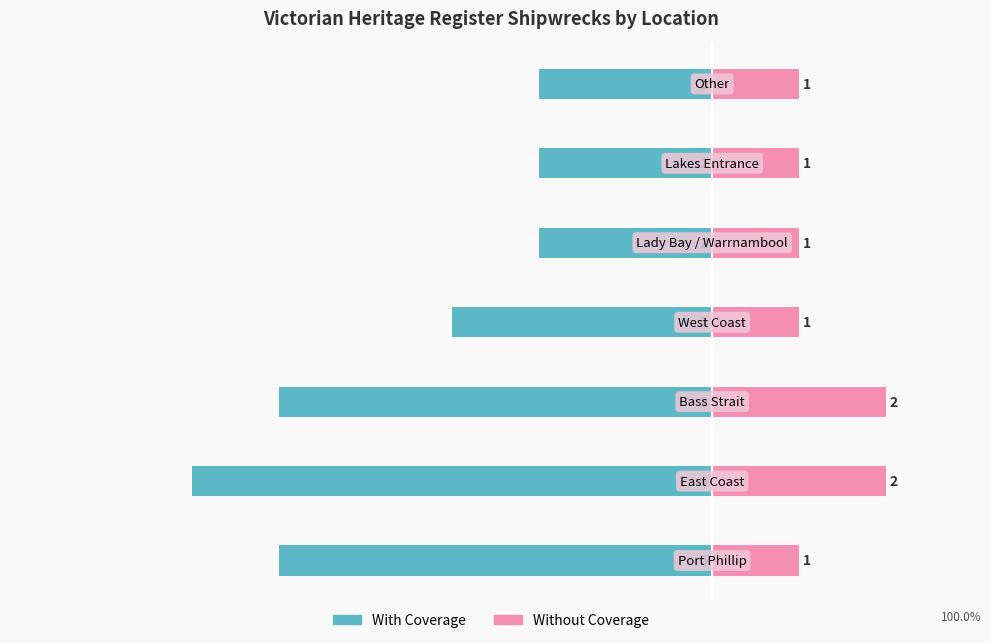

What is the spread (max minus min) of values at 1?

8